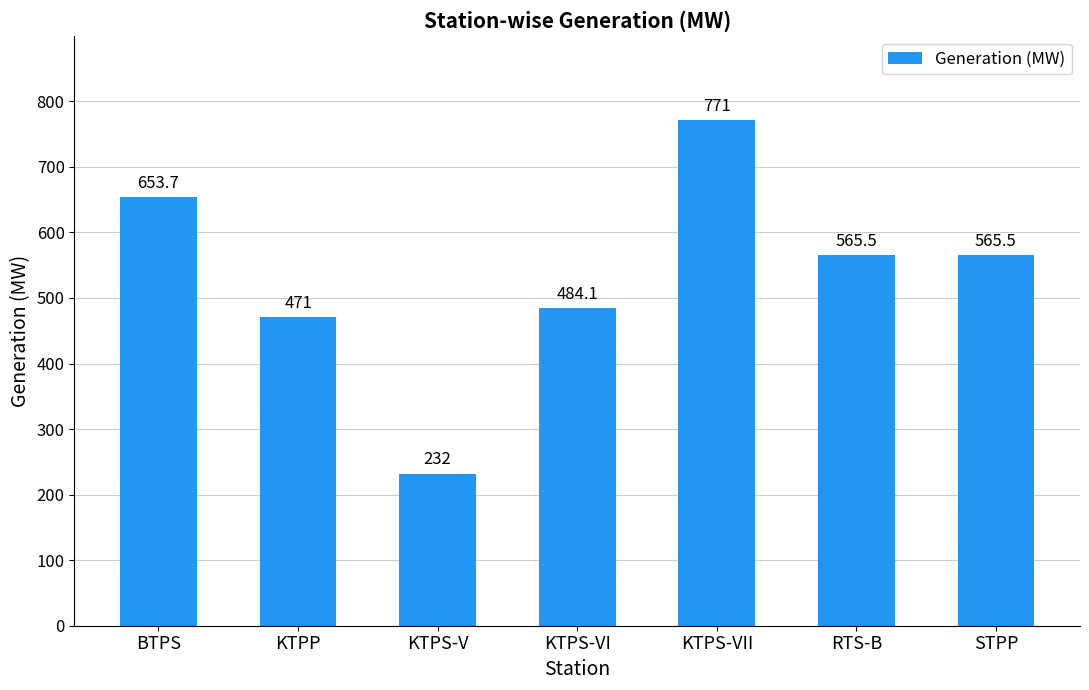

What is the approximate value at STPP?

565.5